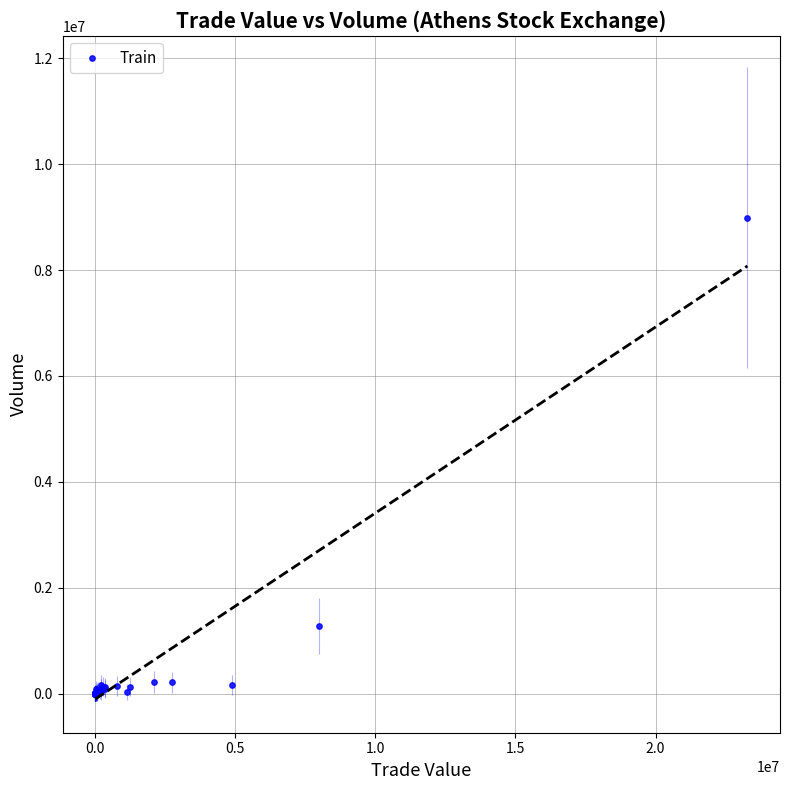

What Y value in the scatter plot is closest to 4495450?

1277921